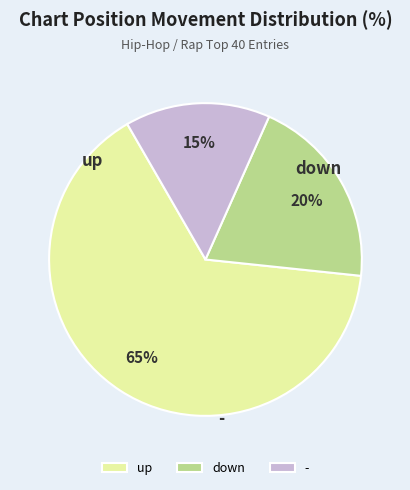

Does down account for over 50% of the chart?

No